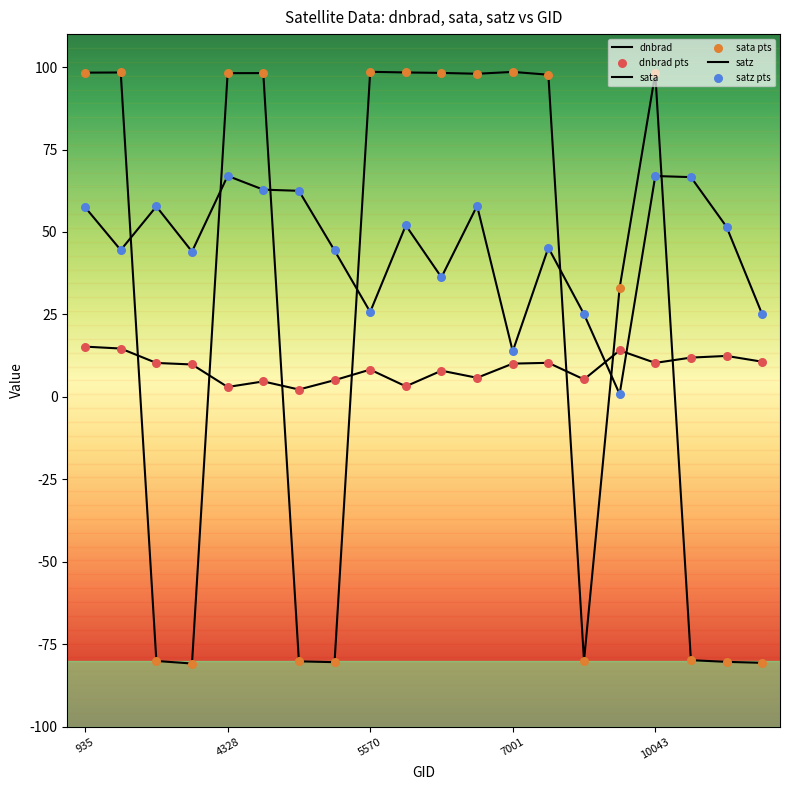

Does the chart have visible grid lines?

No